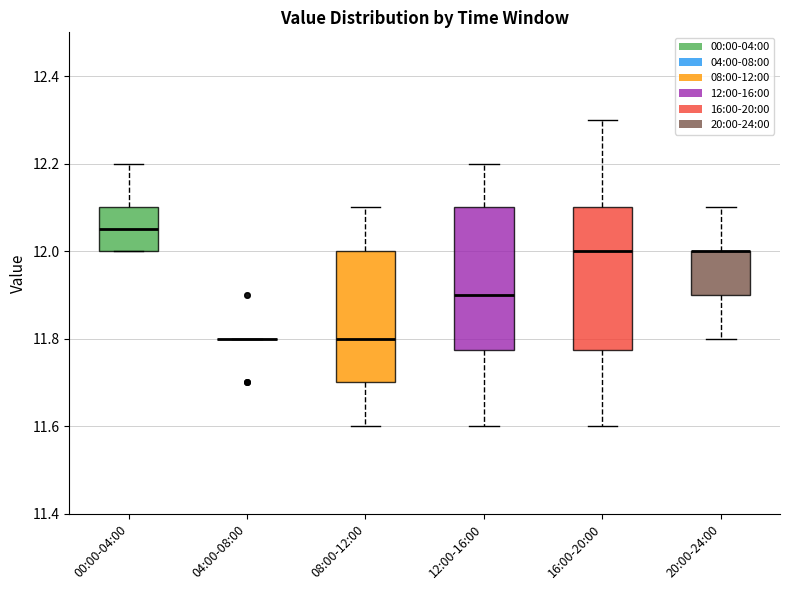

Where is the lower edge of the box for 00:00-04:00 on the y-axis? The values are not printed on the chart, so give them approximately, as read against the axis.

12.00